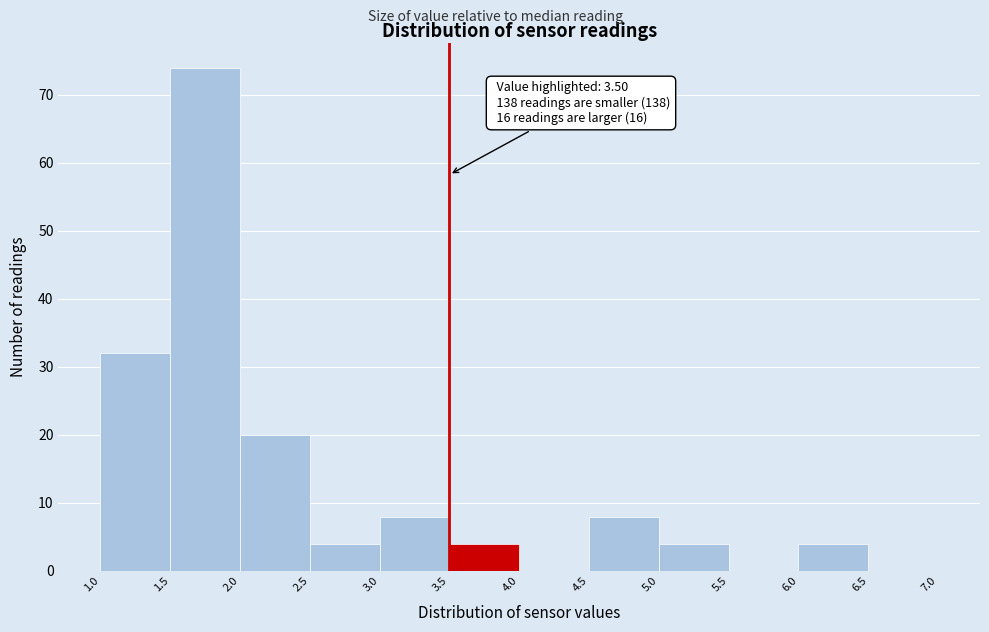

Over which range of the x-axis is the bar tallest?

1.5 to 2.0